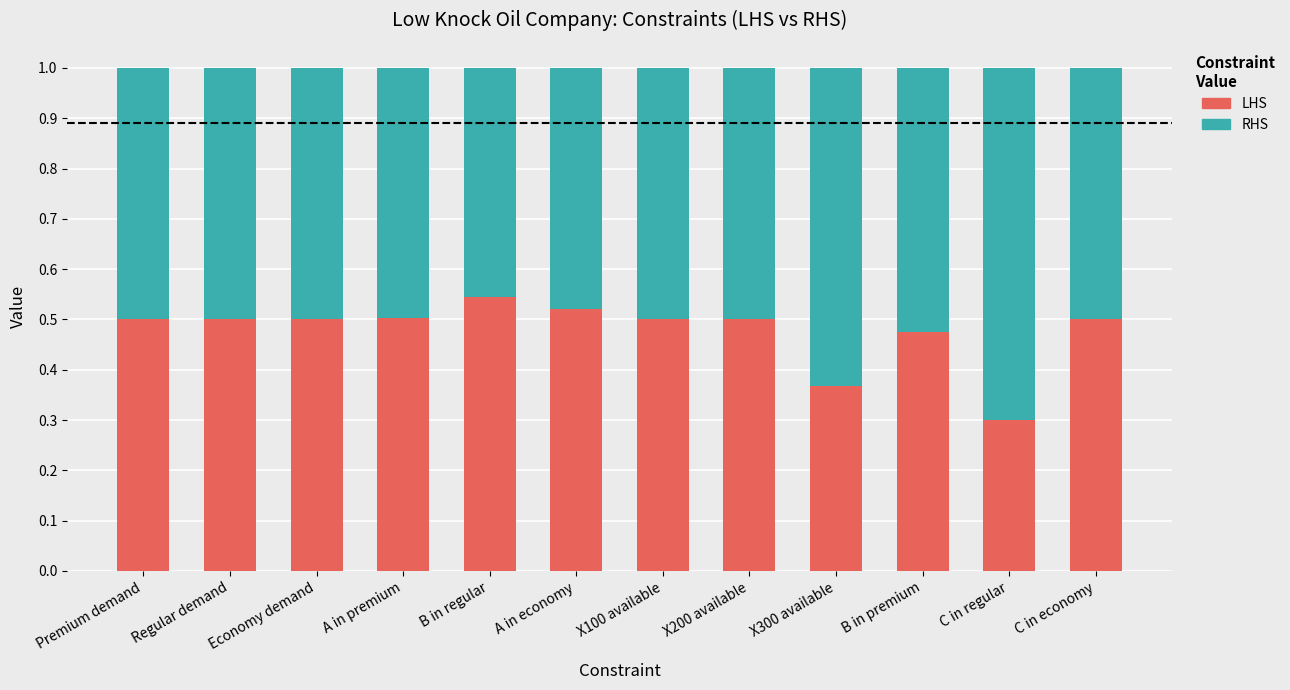

What is the total value across all series at A in premium?

1.0